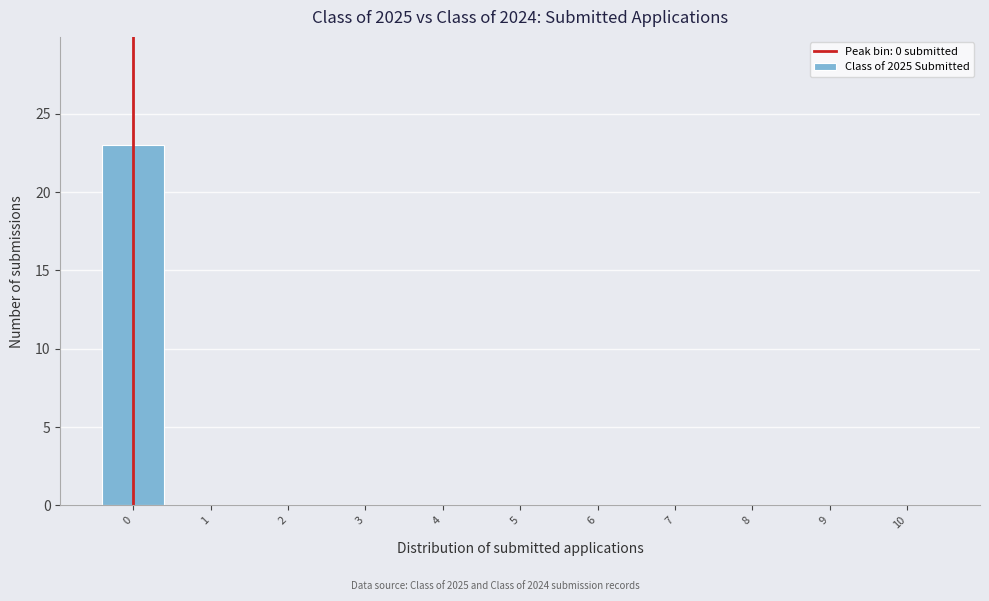

Reading left to right, transcribe all the data shown in this chart.

0=23	1=0	2=0	3=0	4=0	5=0	6=0	7=0	8=0	9=0	10=0